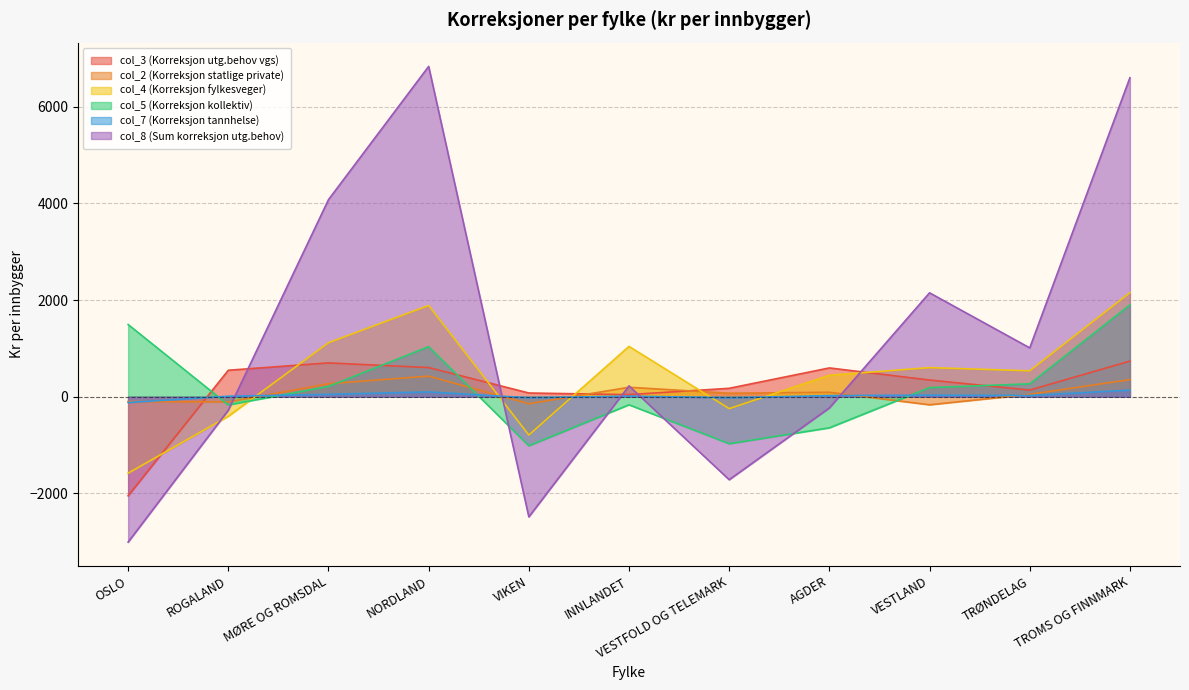

What is the difference between the col_4 (Korreksjon fylkesveger) values at VESTLAND and AGDER?

157.5